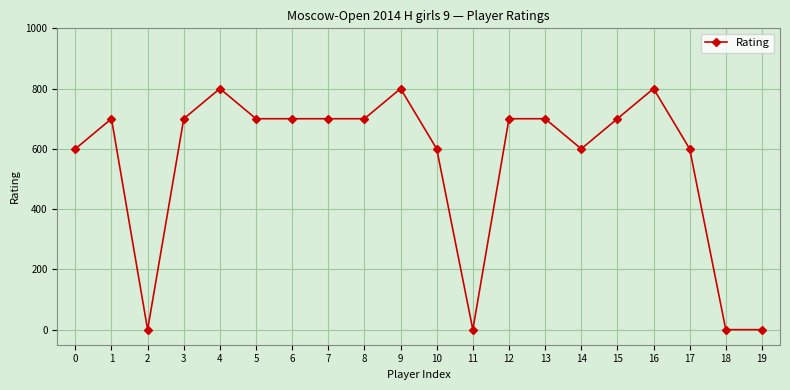

What is the difference between the second highest and second lowest values?

800